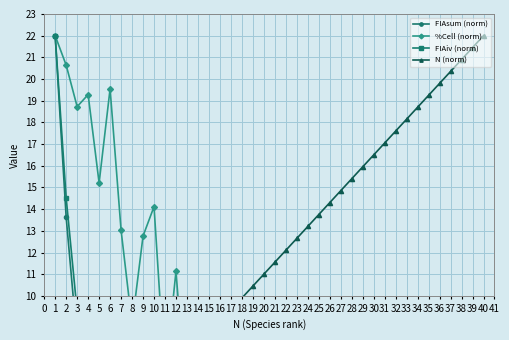

What is the difference between the maximum and minimum values in the N (norm) series?

21.4